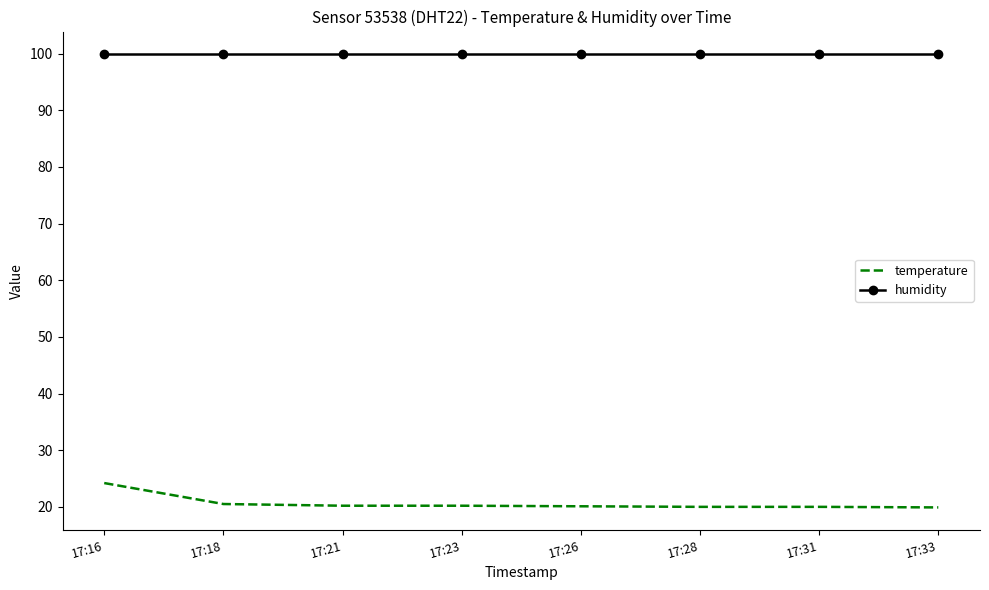

Which series has the largest total across all categories?

humidity